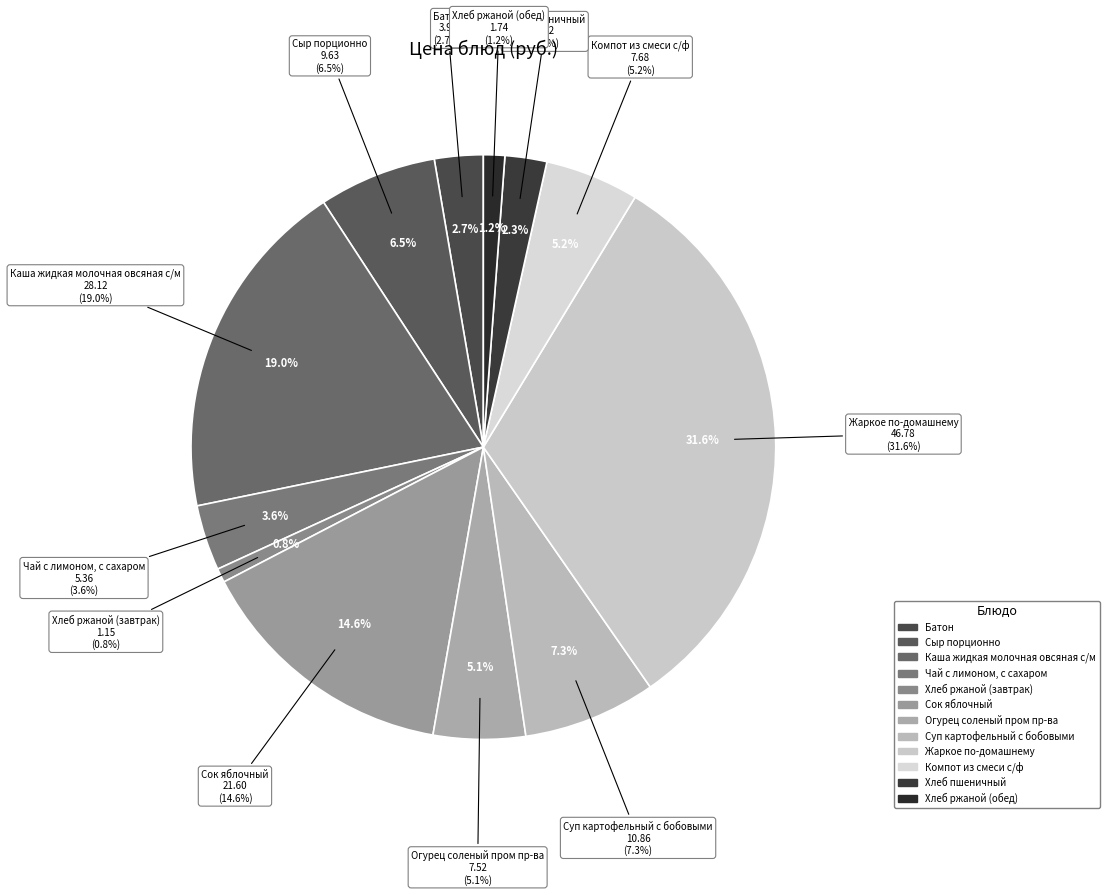

Which category has the smallest portion of the pie?

Хлеб ржаной (завтрак)